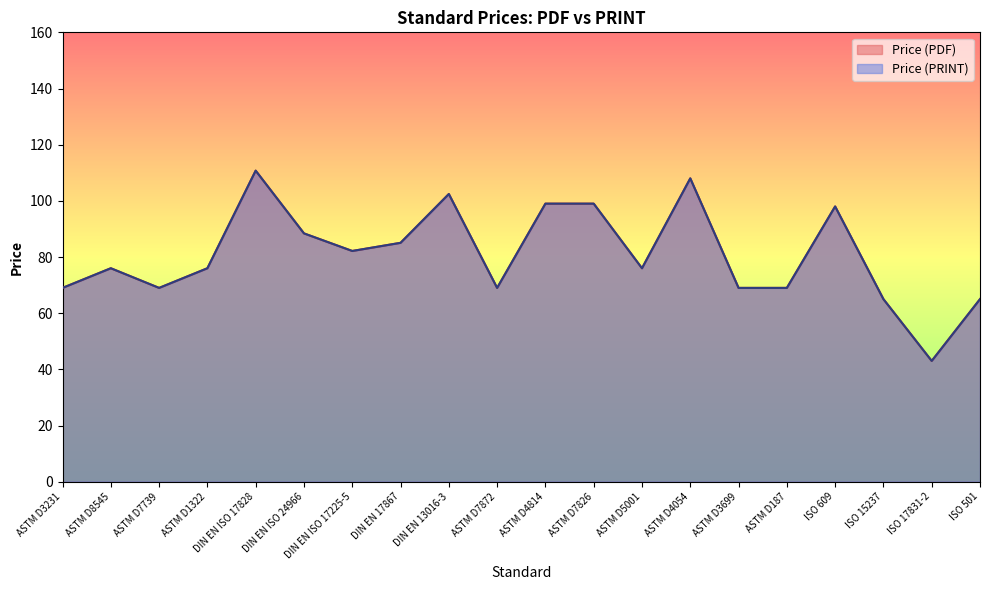

What is the average value of the Price (PDF) series?

80.9